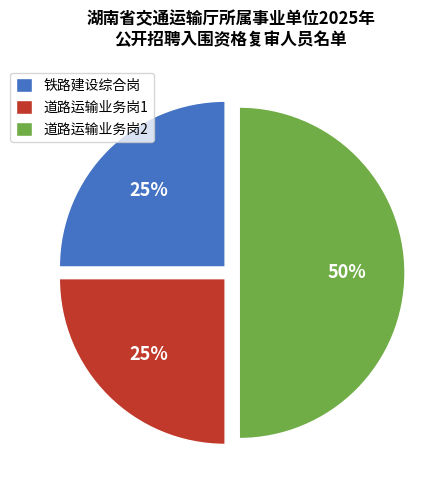

How many segments does this pie chart have?

3